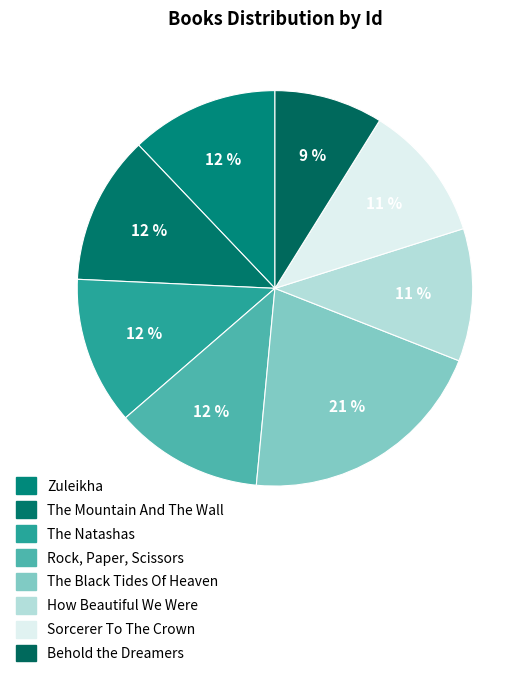

What is the change in value from Rock, Paper, Scissors to The Black Tides Of Heaven?

+4149